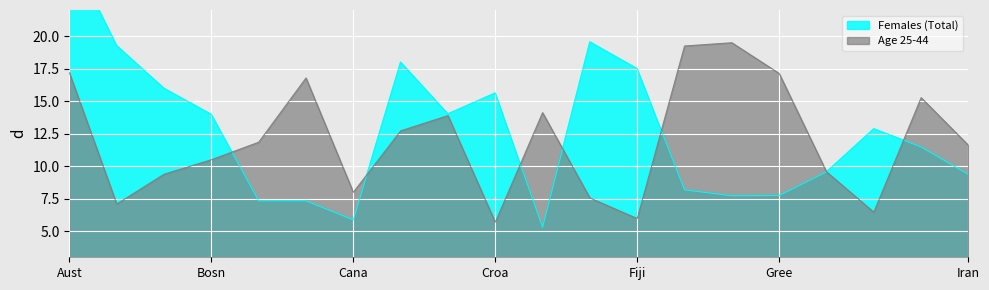

List the series in order of their overall mean, highest first.

Females (Total), Age 25-44